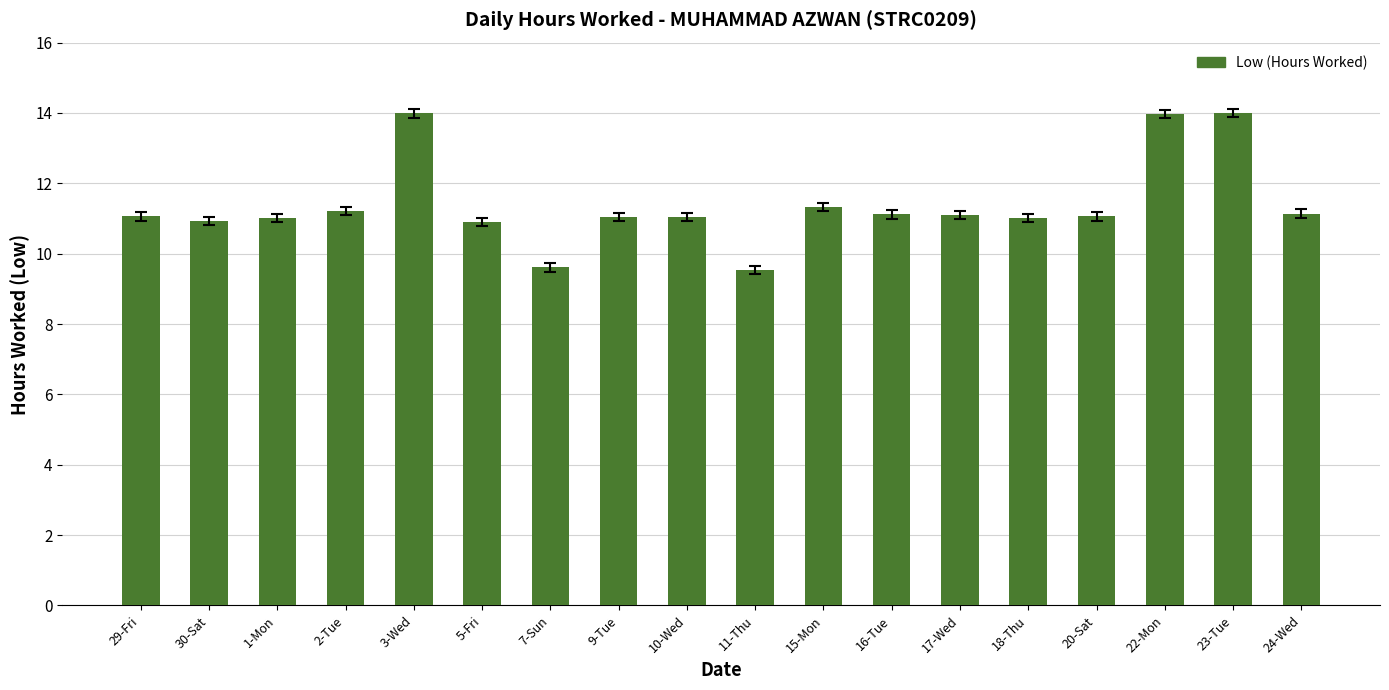

Between 20-Sat and 23-Tue, which is larger?

23-Tue